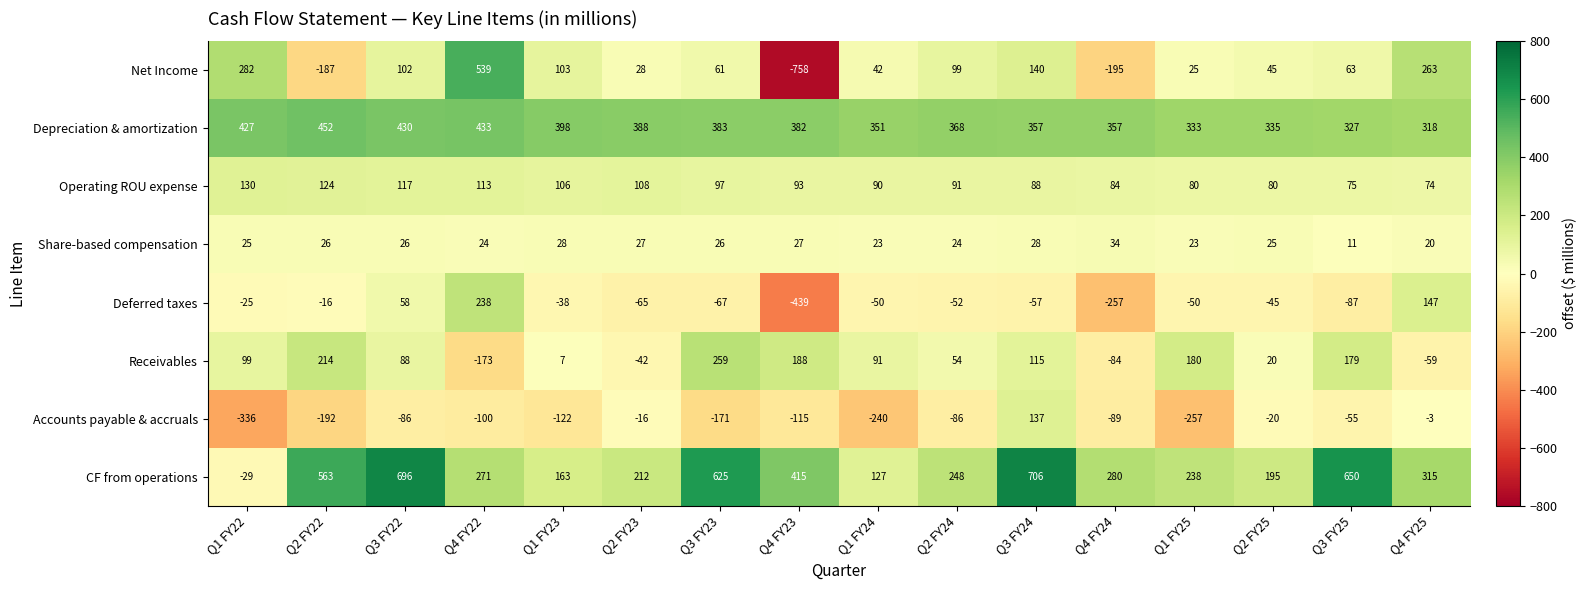

The Share-based compensation series shows 28 at Q3 FY24. True or false?

True